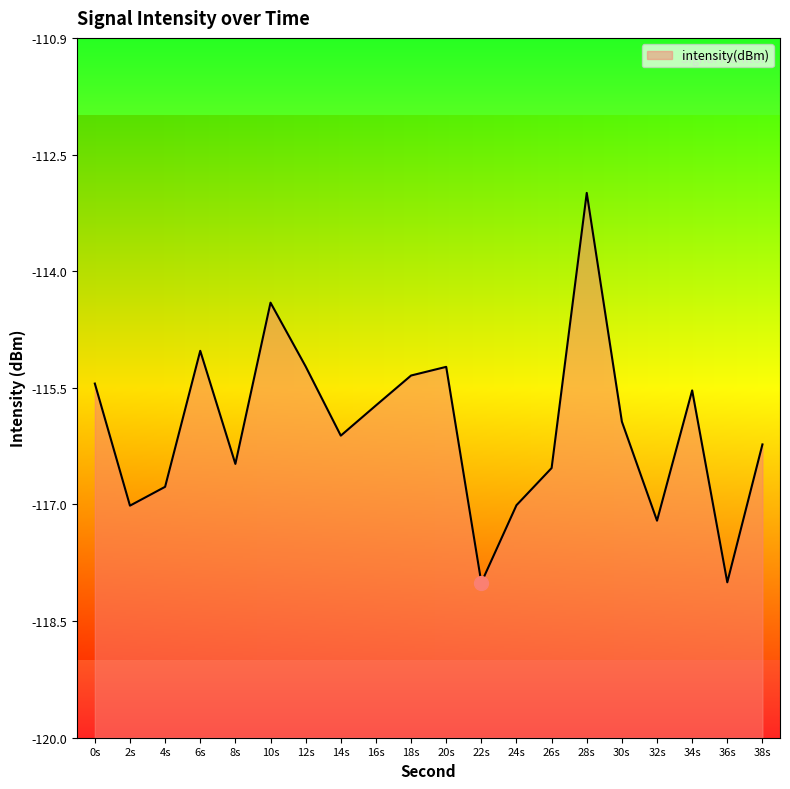

The chart shows a value of -187.5 at 24s. True or false?

False